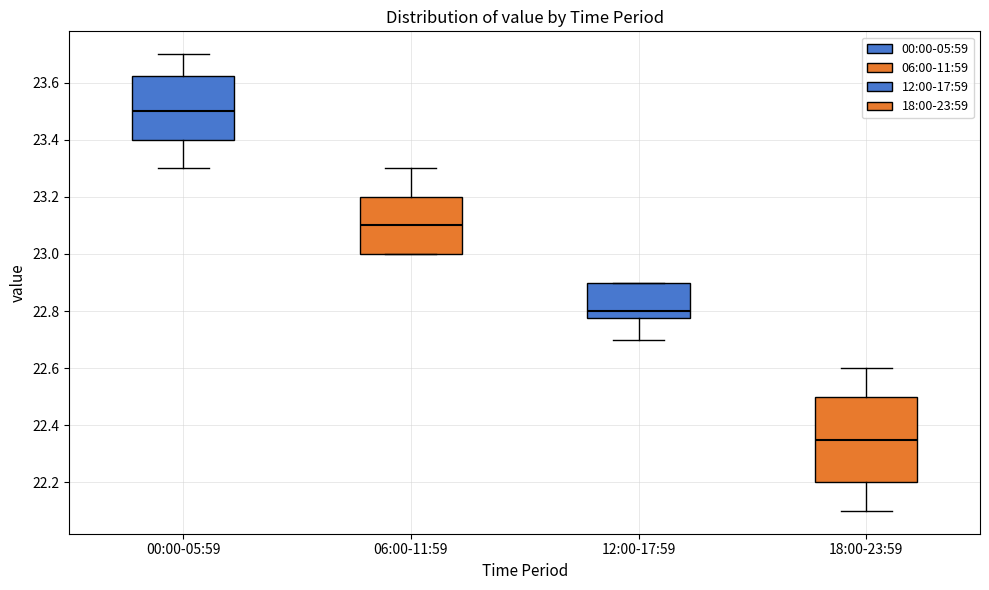

Reading left to right, transcribe this box plot: for each box, give where its median line is, the range the box spans, and where its two whiskers end, as read against the y-axis. The values are not printed on the chart, so give them approximately, as read against the axis.

00:00-05:59: median 23.50, box 23.40 to 23.62, whiskers 23.30 to 23.70
06:00-11:59: median 23.10, box 23.00 to 23.20, whiskers 23.00 to 23.30
12:00-17:59: median 22.80, box 22.78 to 22.90, whiskers 22.70 to 22.90
18:00-23:59: median 22.36, box 22.20 to 22.50, whiskers 22.10 to 22.60